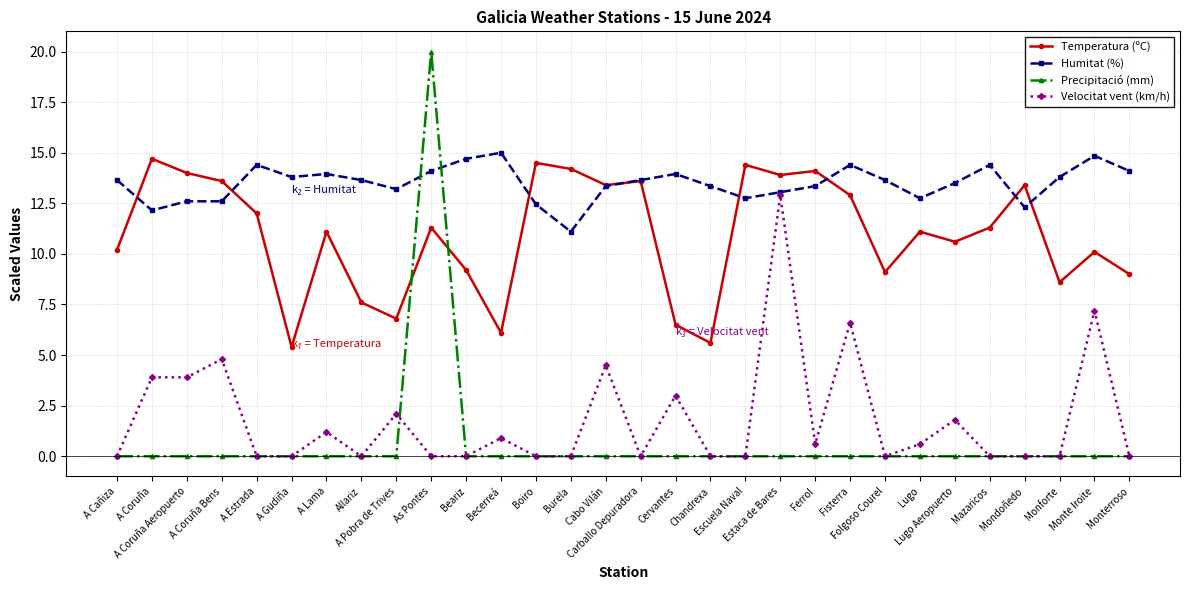

What value does the Temperatura (ºC) series have at Monterroso?

9.0